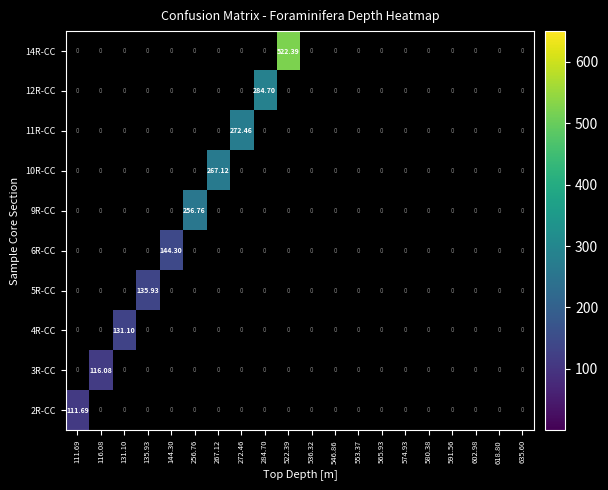

Which series has the widest spread of values?

14R-CC